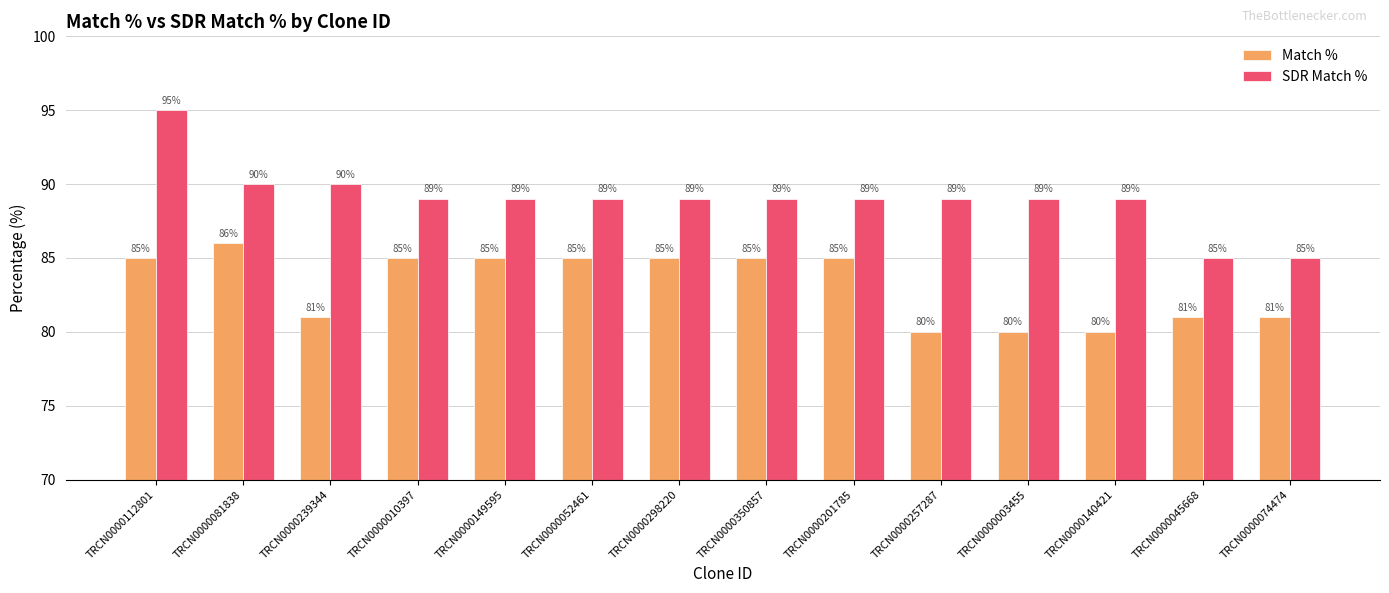

Rank the series by their maximum value, from lowest to highest.

Match %, SDR Match %